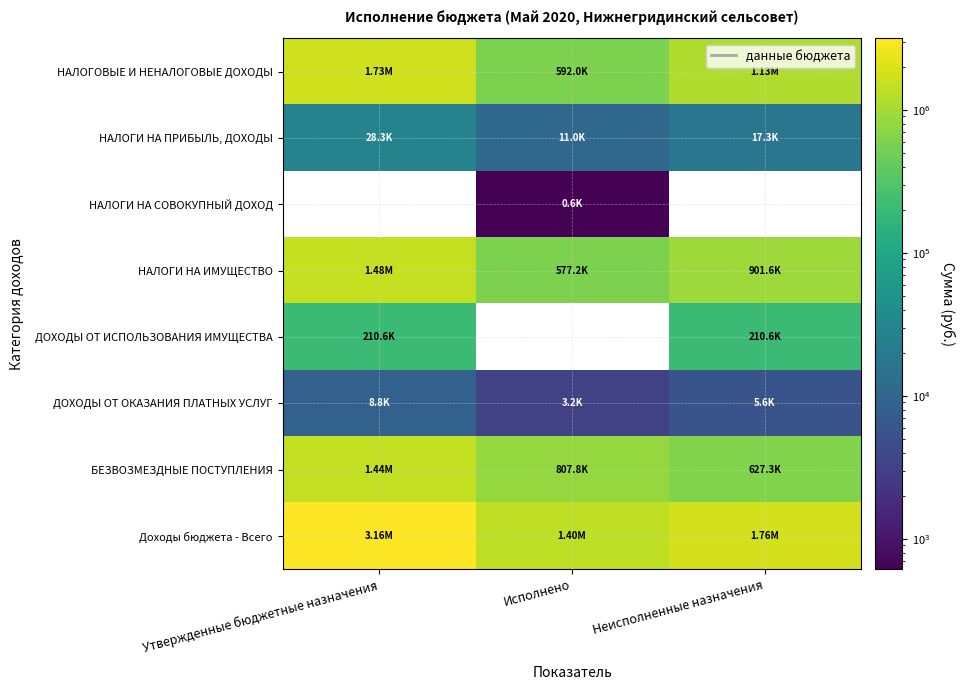

What is the minimum value shown in the chart?

613.0